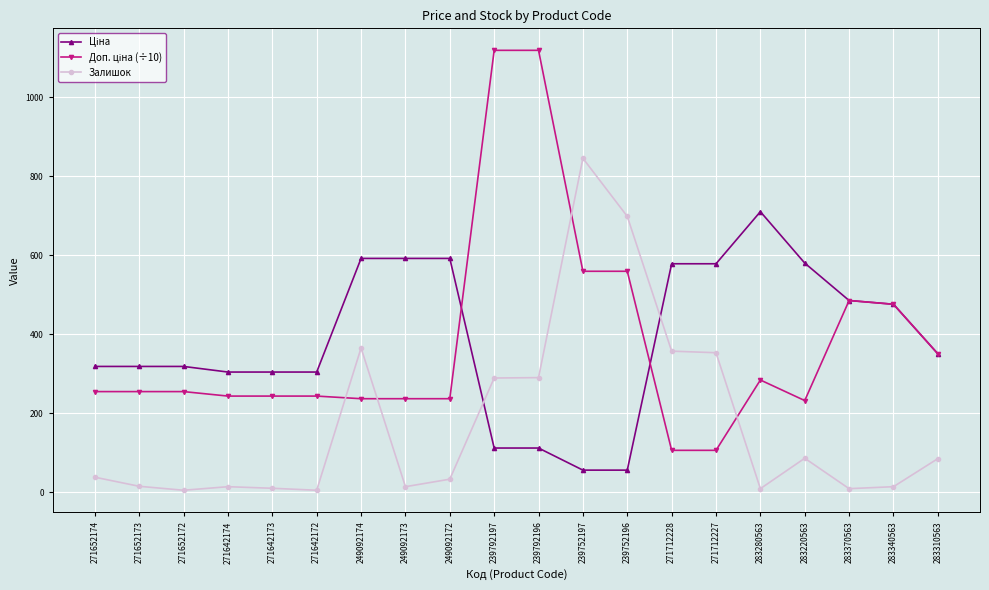

What is the total value across all series at 249092174?

1193.3